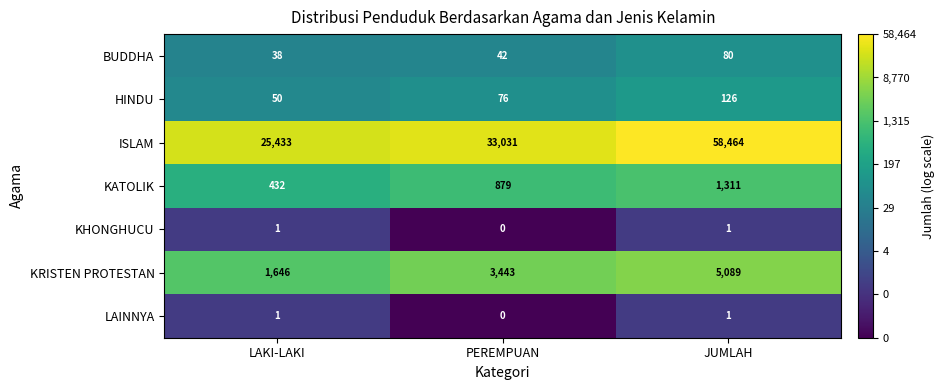

Which series changed the most between PEREMPUAN and JUMLAH?

ISLAM